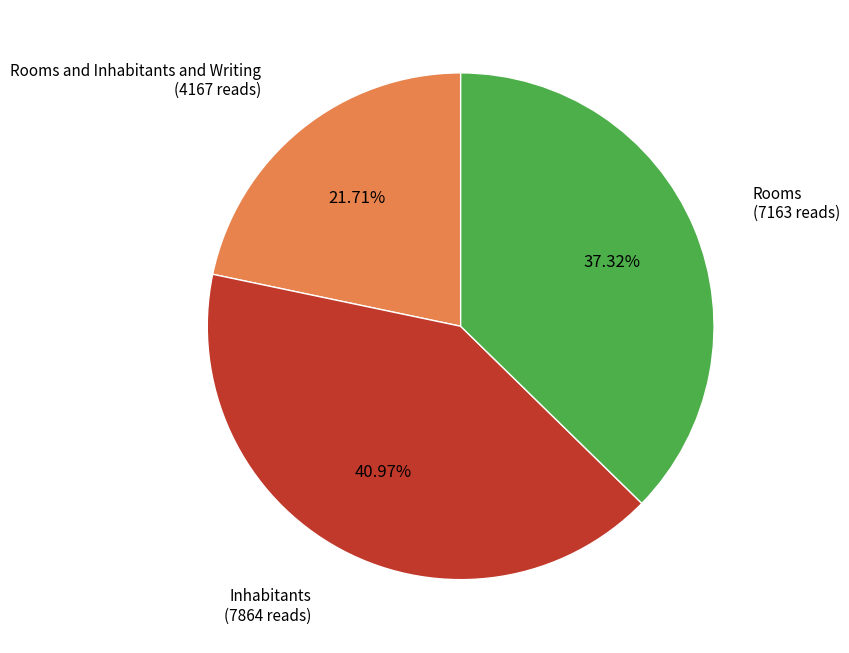

Does any single category account for the majority?

No